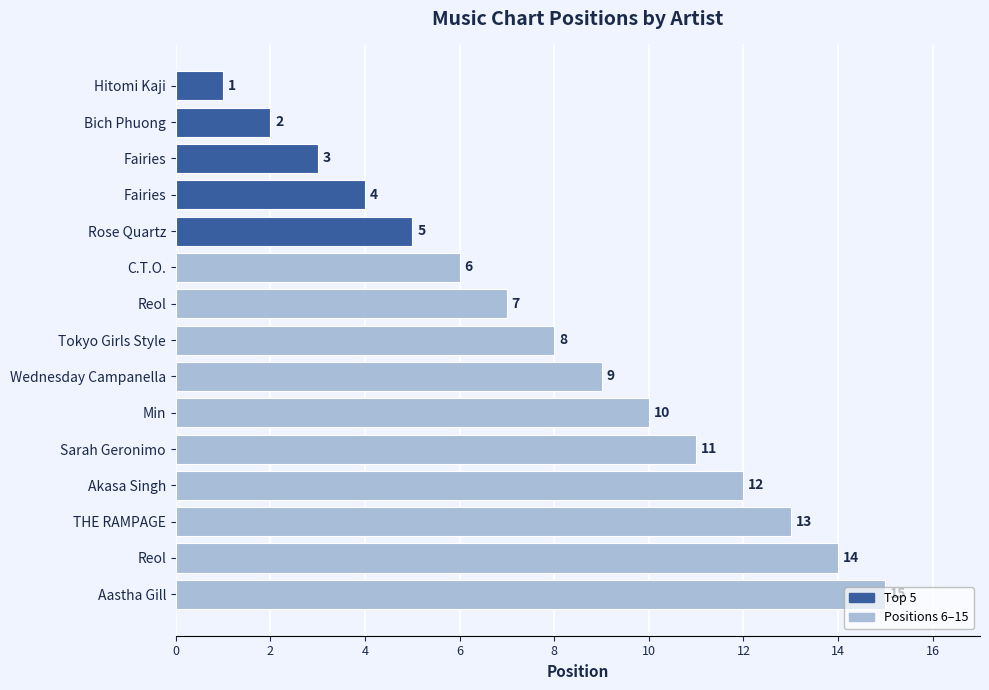

How many values are below 8?

7